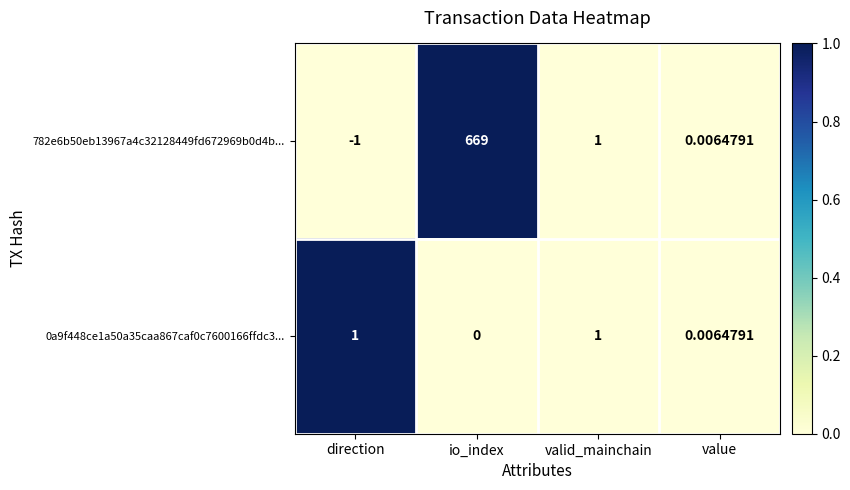

At which label does 0a9f448ce1a50a35caa867caf0c7600166ffdc3... reach its minimum?

io_index